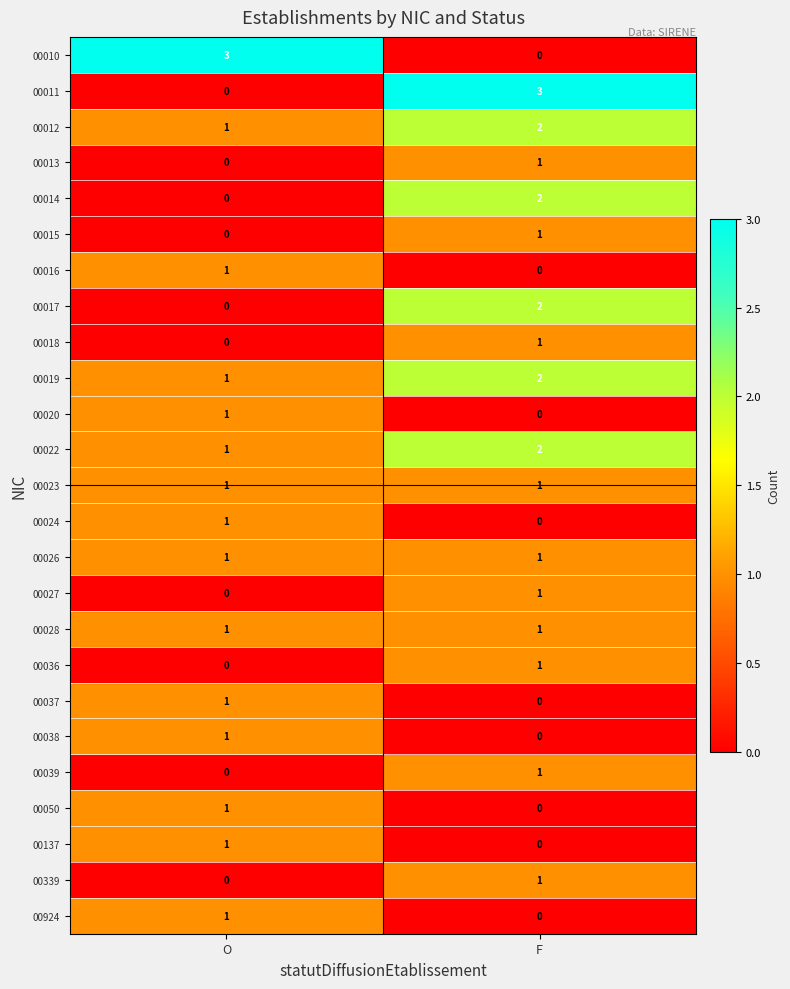

What is the maximum value shown in the chart?

3